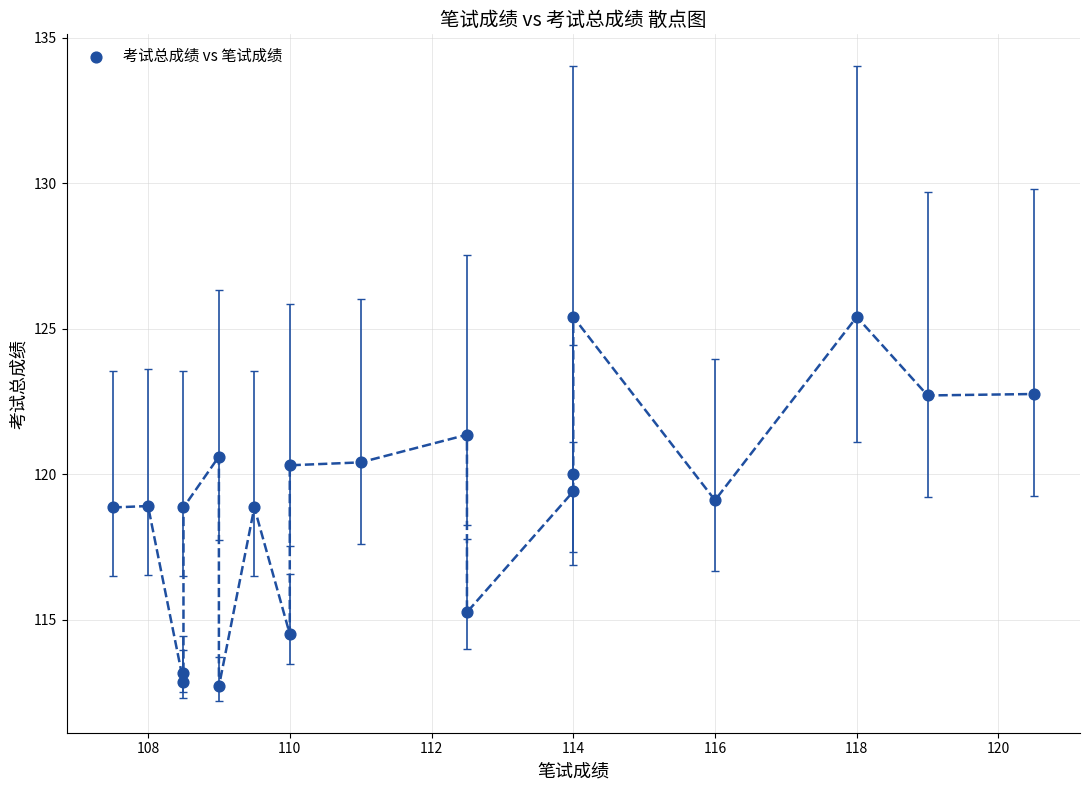

What is the range of Y values (max minus min)?

12.7